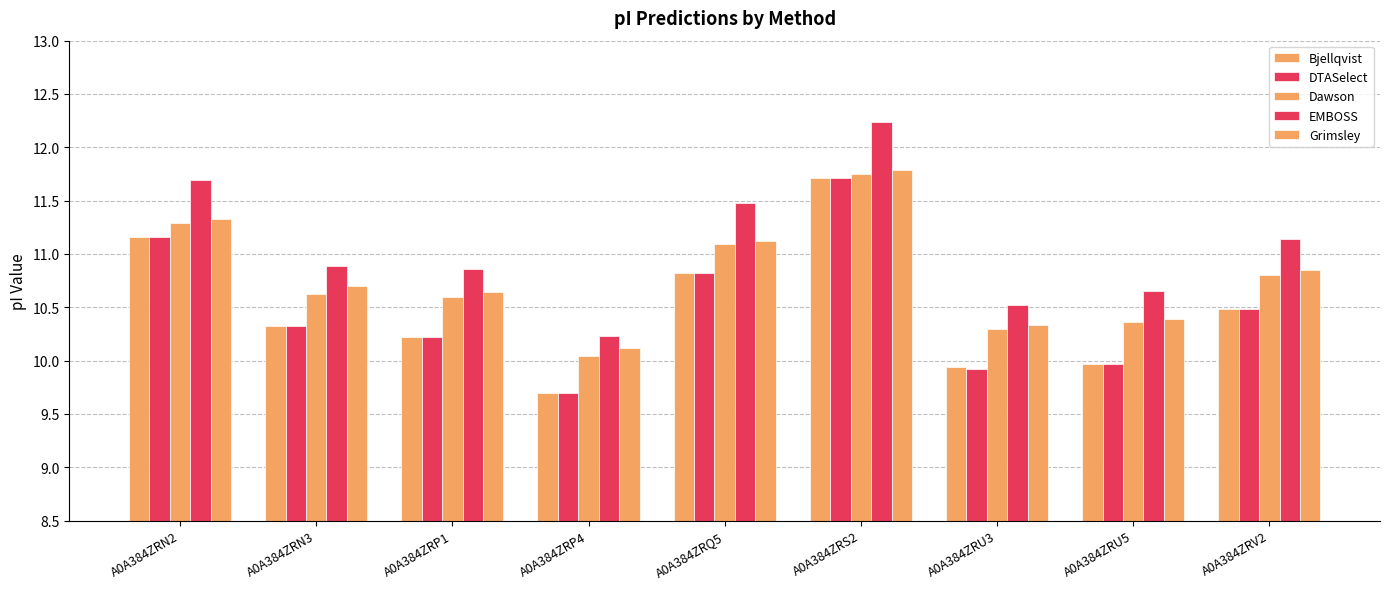

What value does the DTASelect series have at A0A384ZRN3?

10.3